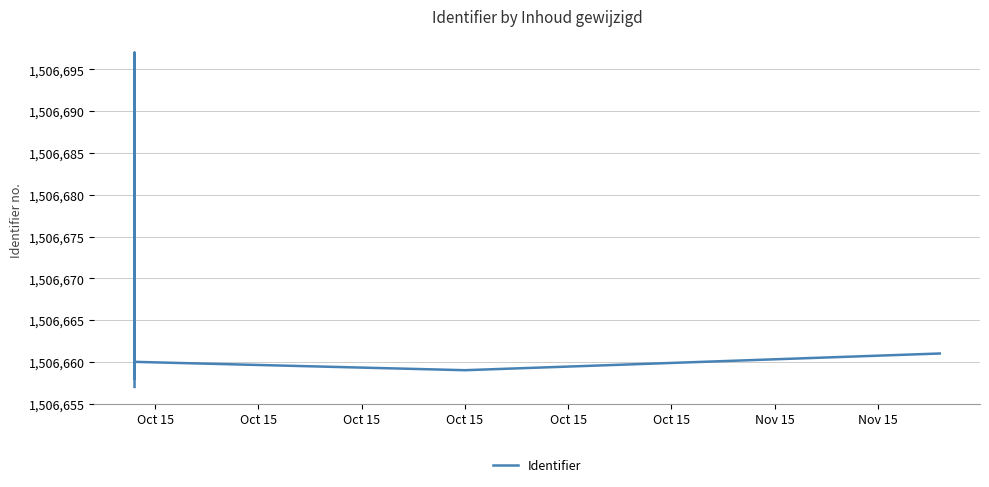

Is it true that the value at Oct 15 is 483056?

False